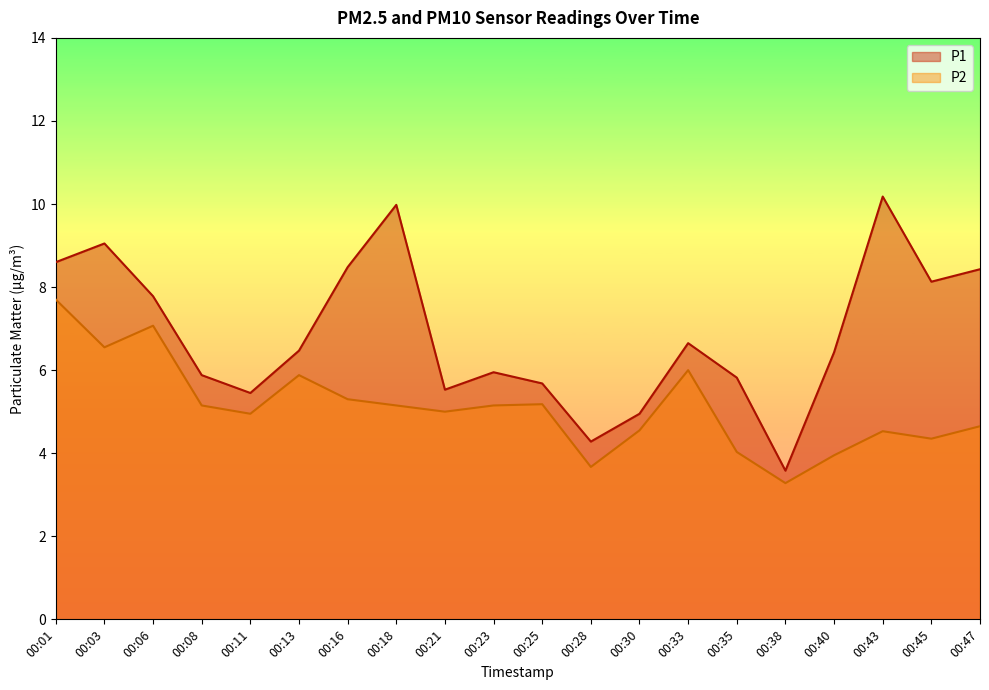

What is the value of the P2 point at the 10th from the left?

5.2